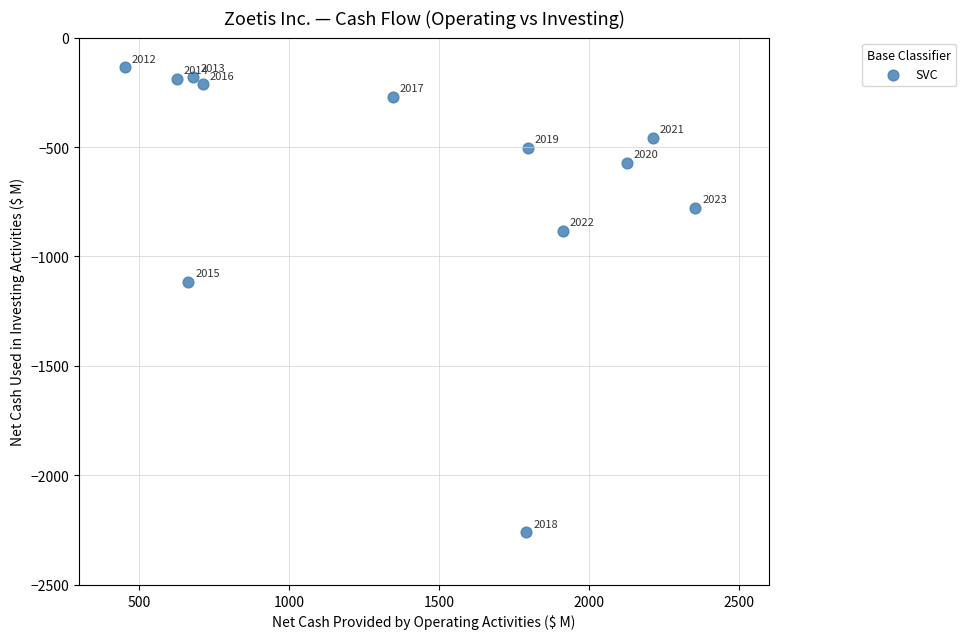

What is the range of X values (max minus min)?

1899